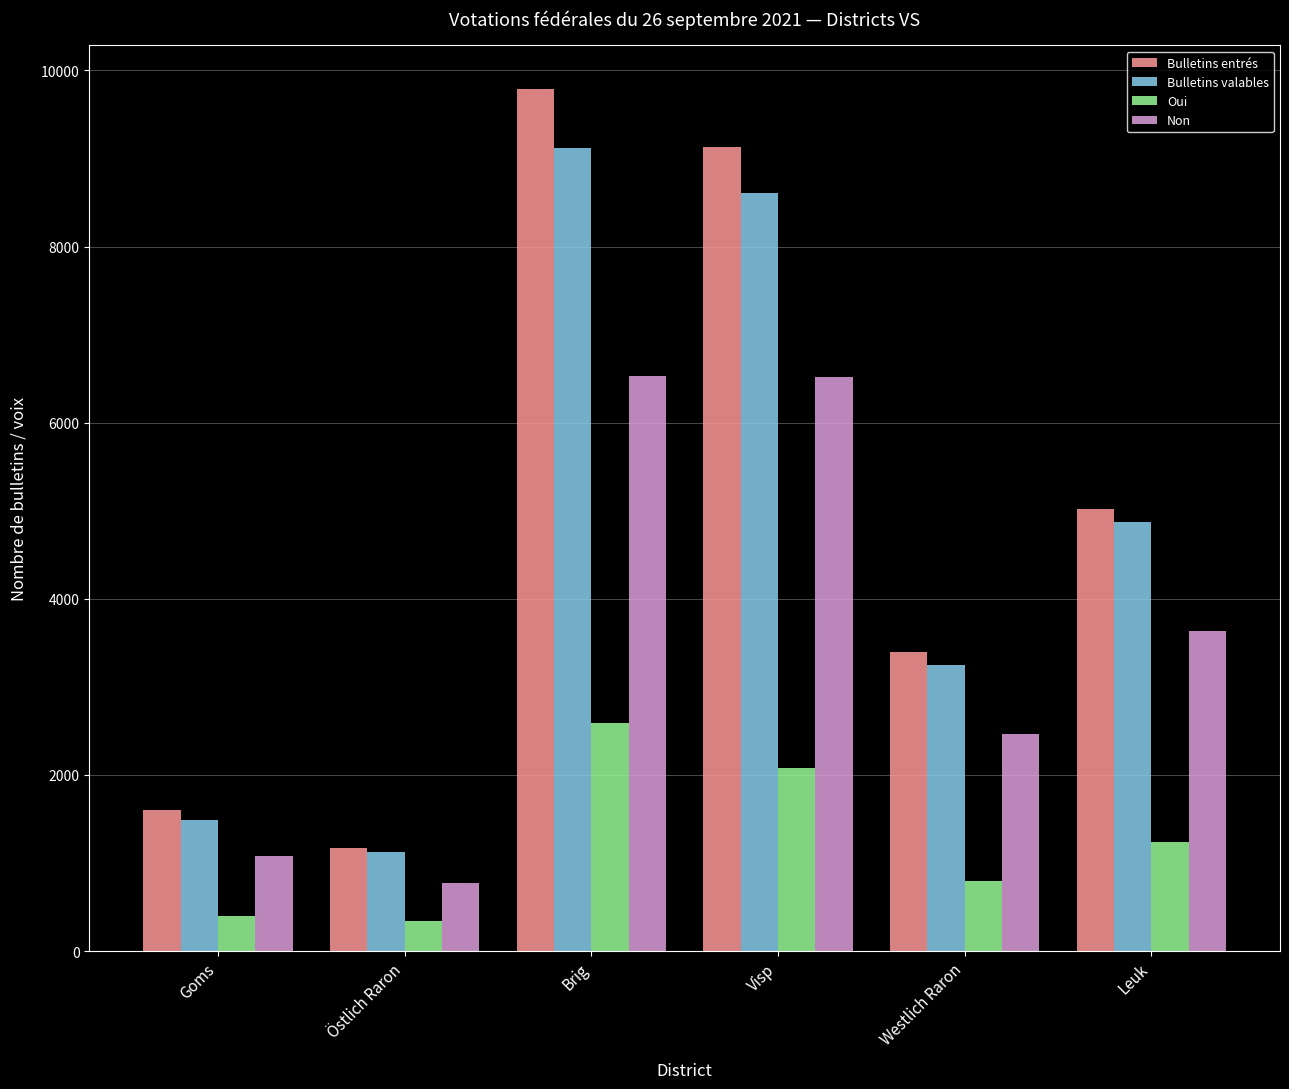

Which series has the largest total across all categories?

Bulletins entrés